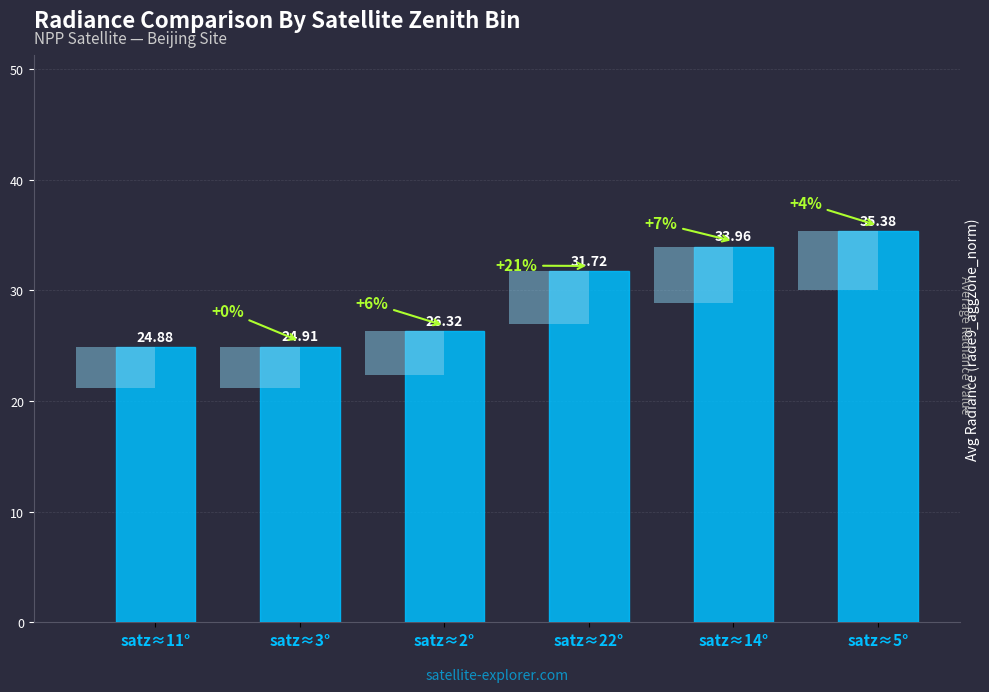

Which category has the lowest value across all series?

satz≈11°